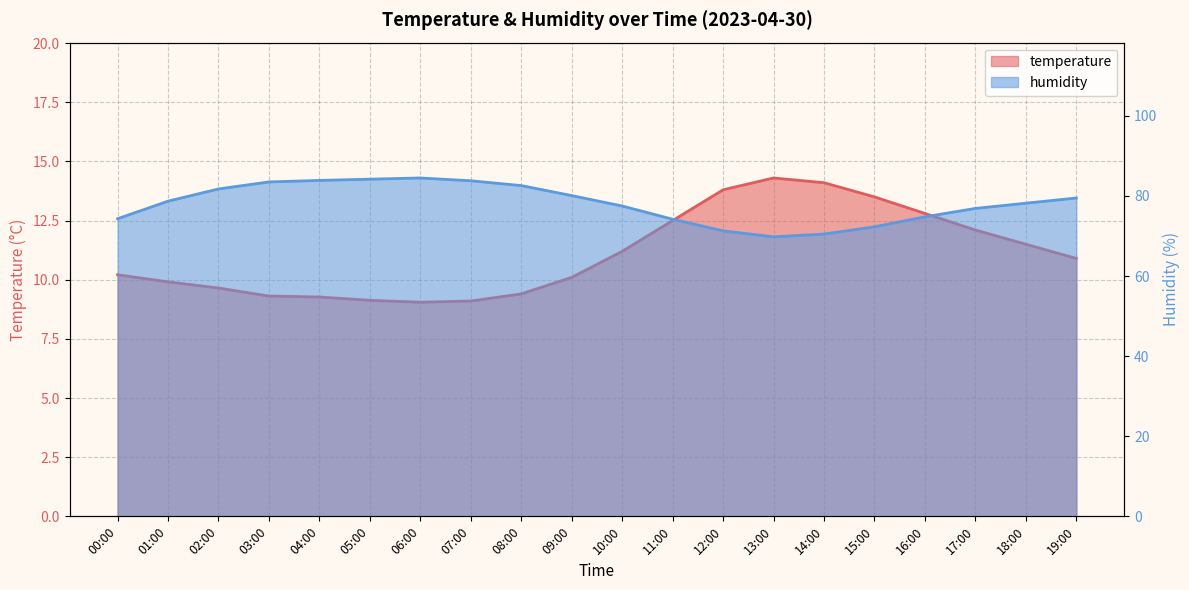

In humidity, how many points are lower than both neighbors (excluding endpoints)?

1